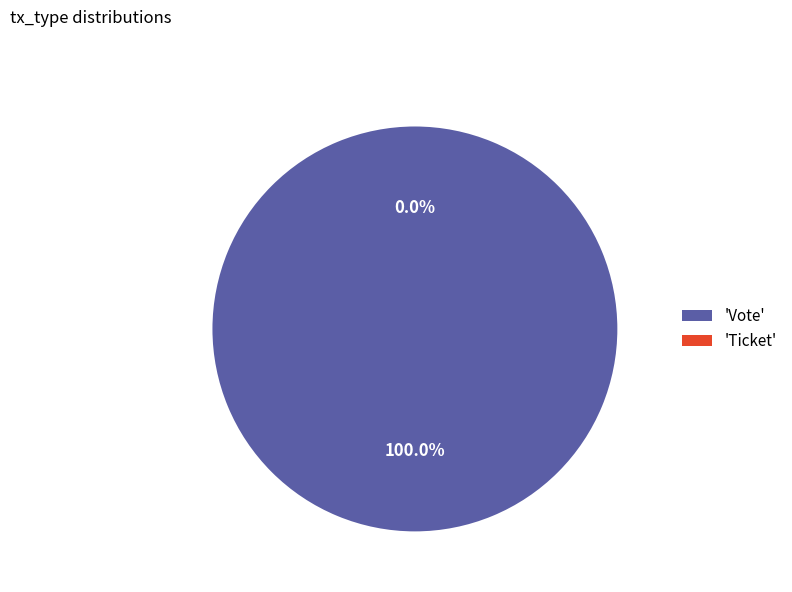

Is it true that Vote is 99% of the pie?

False